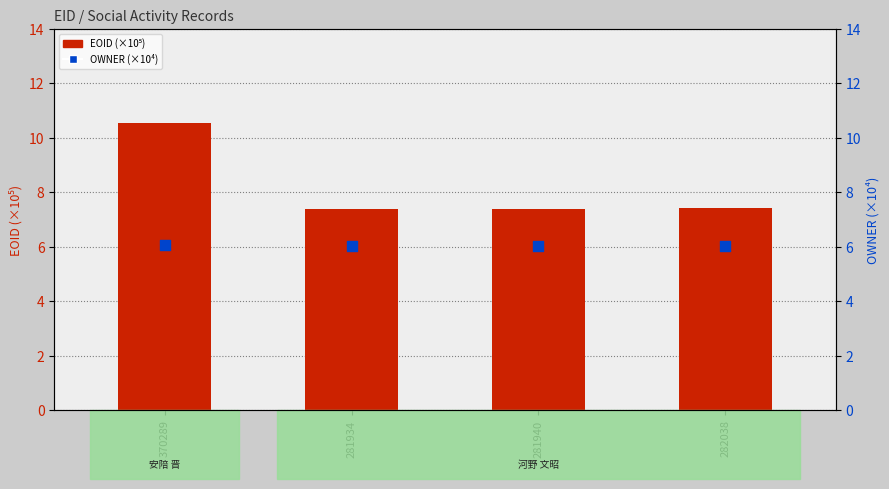

What are all the series names shown in the legend?

EOID (×10⁵), OWNER (×10⁴)